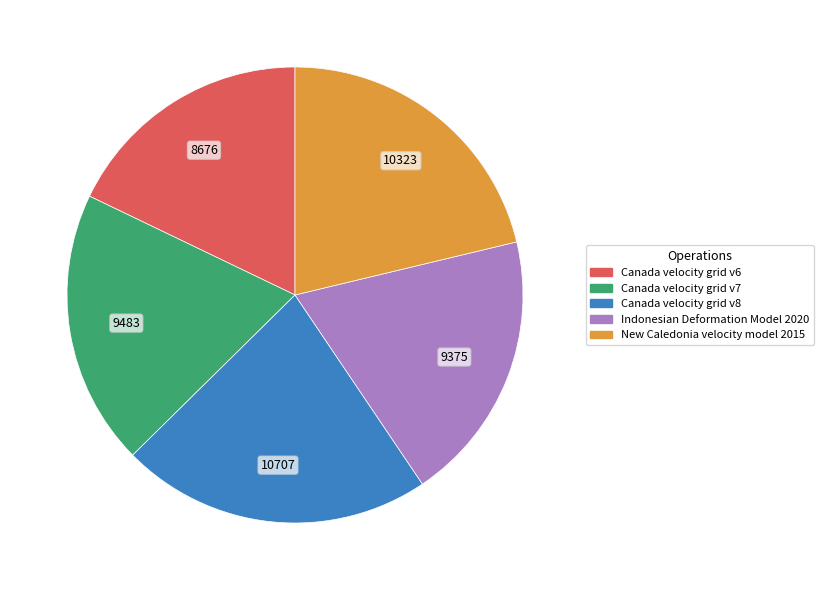

The Canada velocity grid v7 slice represents 28% of the pie. True or false?

False